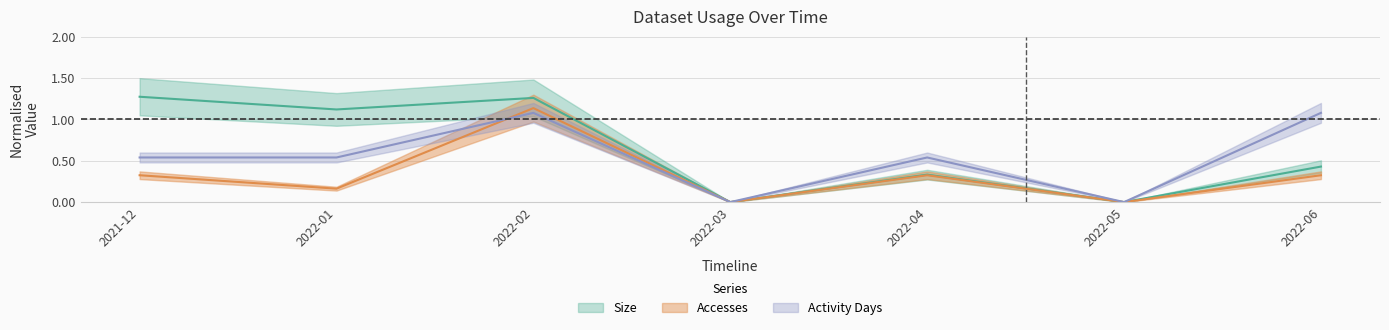

How many lines are shown in the chart?

3